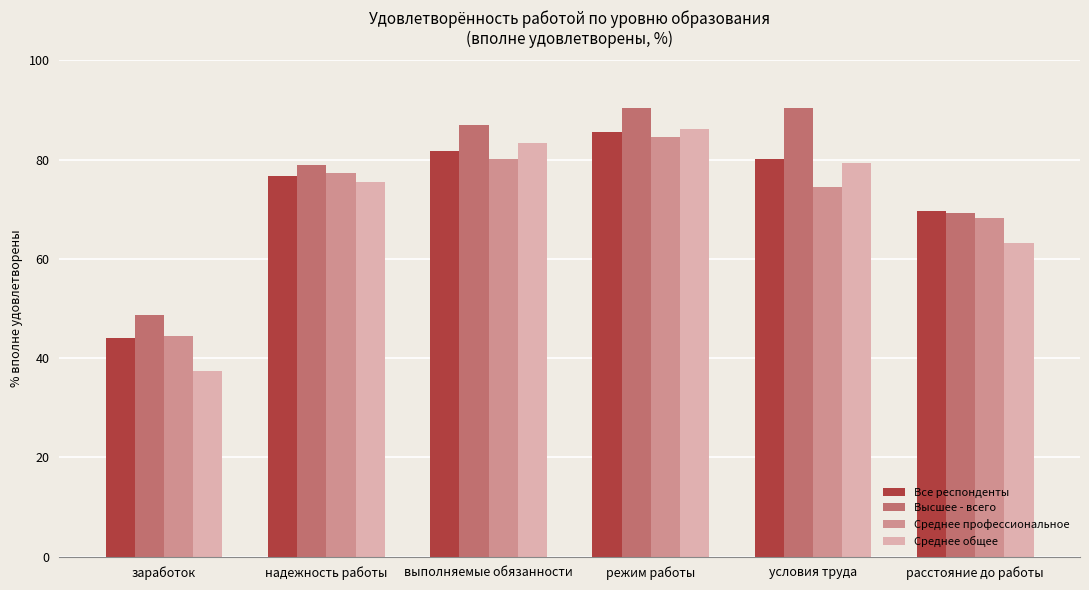

At which label does Среднее общее first exceed 79?

выполняемые обязанности